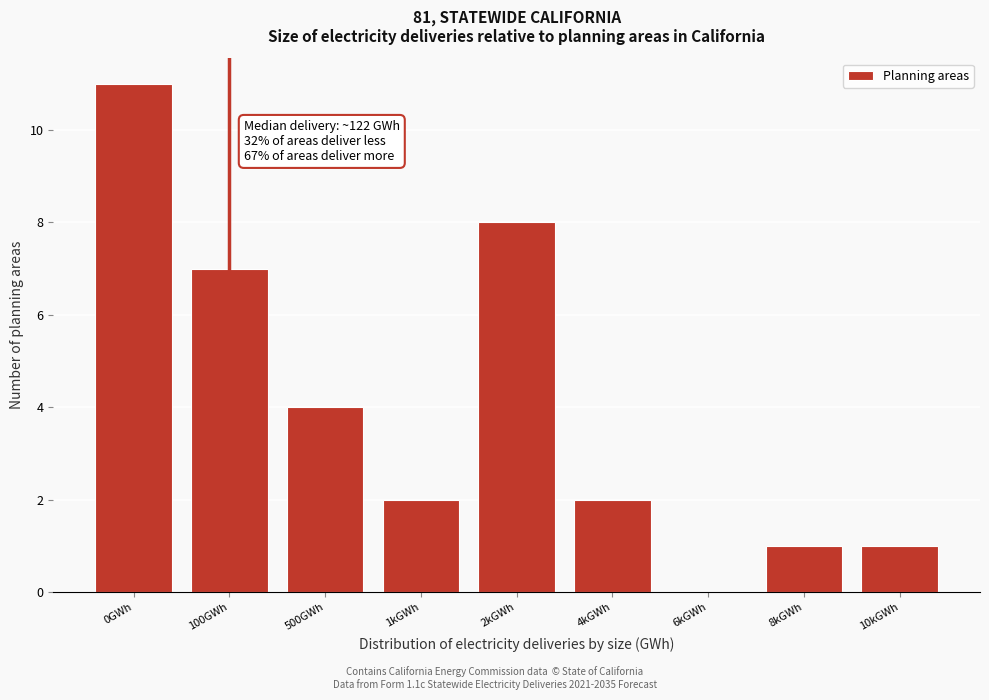

Reading left to right, what are all the values shown in this chart?

0GWh=11	100GWh=7	500GWh=4	1kGWh=2	2kGWh=8	4kGWh=2	6kGWh=0	8kGWh=1	10kGWh=1